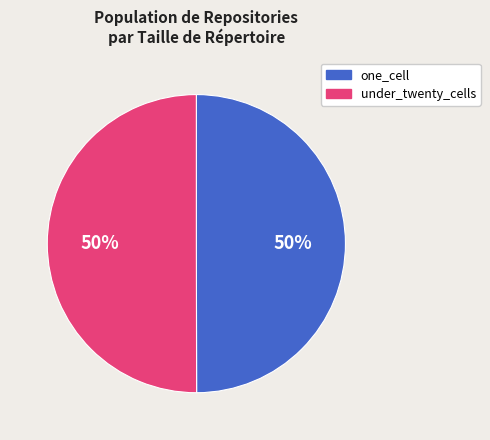

To the nearest percent, what is the average slice percentage?

50%